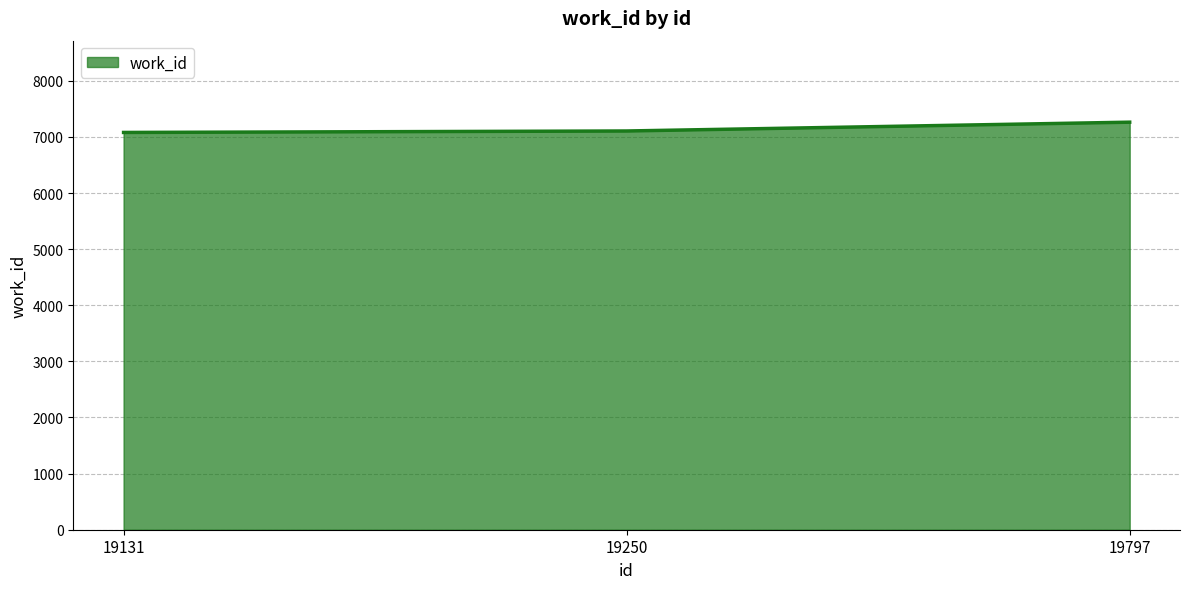

What is the sum of the values at 19131 and 19250?

14186